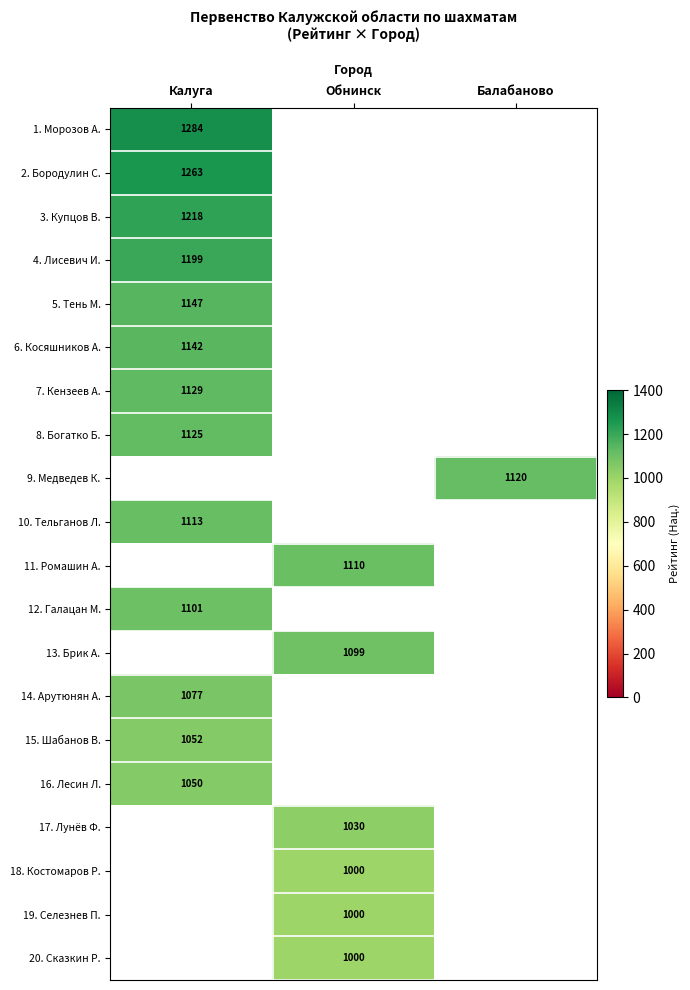

The 7. Кензеев А. series shows 2025 at Калуга. True or false?

False